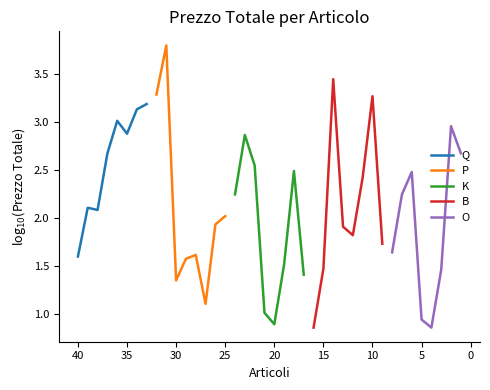

What is the lowest value of the Q series?

1.6